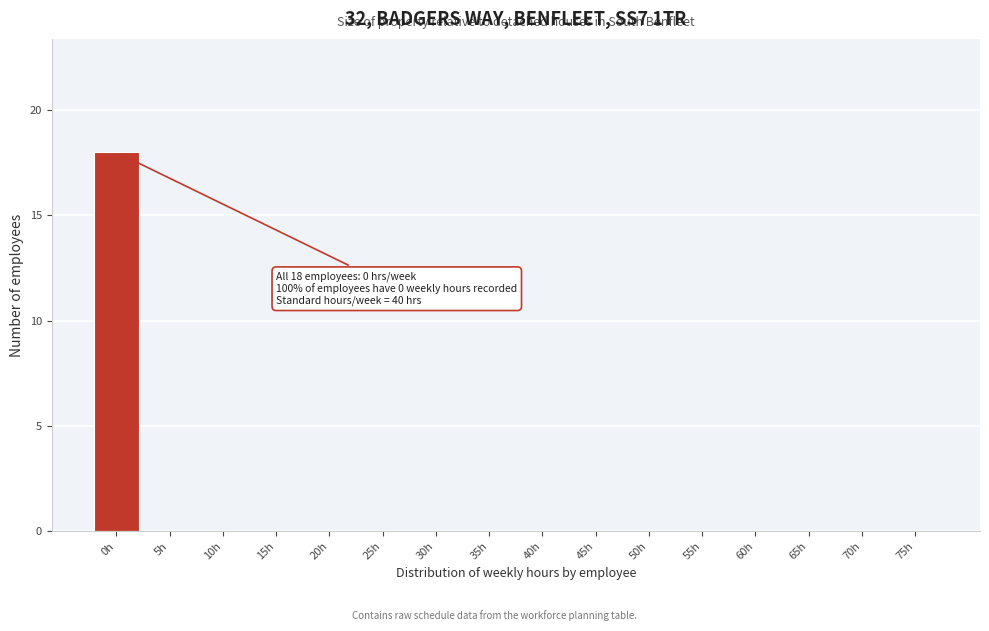

Reading left to right, transcribe all the data shown in this chart.

0h=18	5h=0	10h=0	15h=0	20h=0	25h=0	30h=0	35h=0	40h=0	45h=0	50h=0	55h=0	60h=0	65h=0	70h=0	75h=0